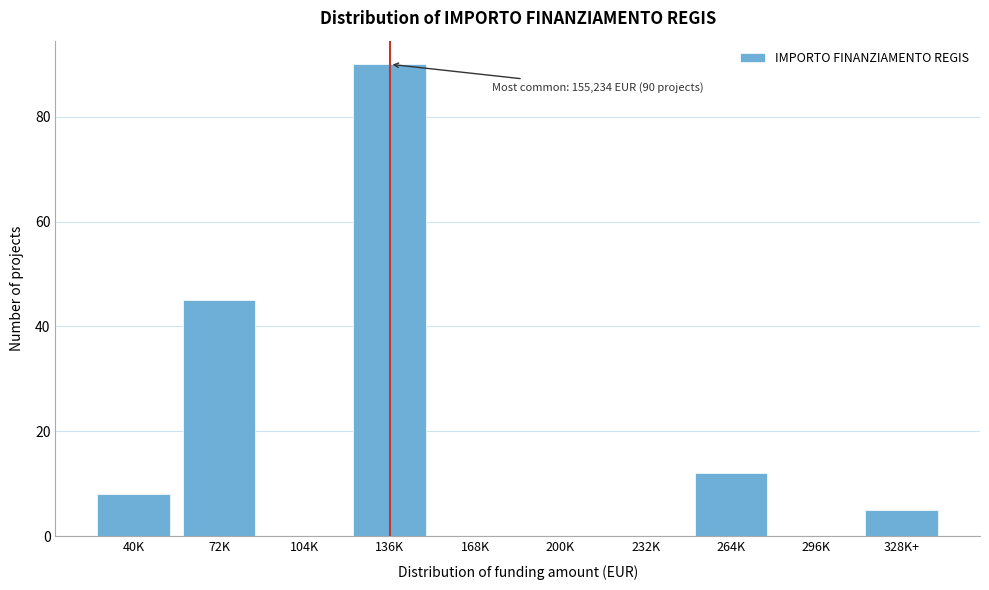

Reading left to right, list all the values displayed in this chart.

40K=8	72K=45	104K=0	136K=90	168K=0	200K=0	232K=0	264K=12	296K=0	328K+=5